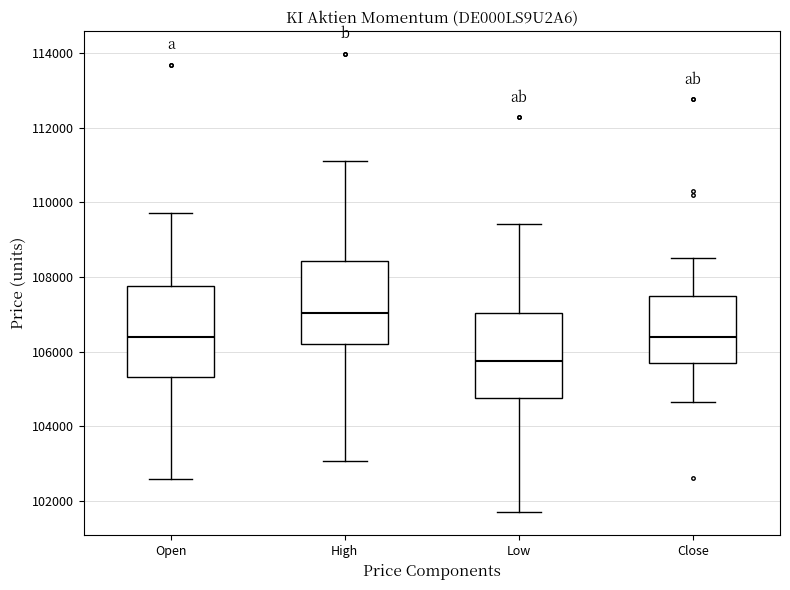

Reading left to right, read every box against the y-axis: the position of its median line, the range the box covers, and the ends of its whiskers. The values are not printed on the chart, so give them approximately, as read against the axis.

Open: median 106400, box 105400 to 107800, whiskers 102600 to 109800
High: median 107000, box 106200 to 108400, whiskers 103000 to 111200
Low: median 105800, box 104800 to 107000, whiskers 101600 to 109400
Close: median 106400, box 105800 to 107400, whiskers 104600 to 108600